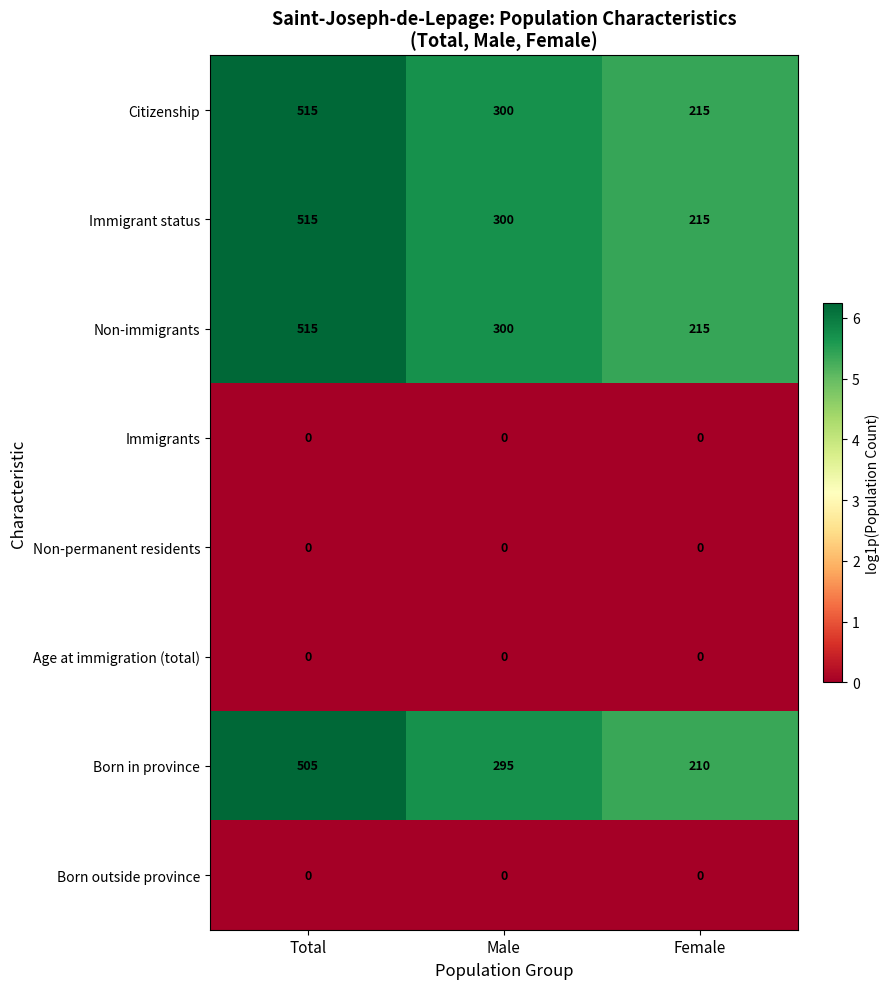

Reading left to right, what are all the values shown in this chart?

Citizenship: 515	300	215
Immigrant status: 515	300	215
Non-immigrants: 515	300	215
Immigrants: 0	0	0
Non-permanent residents: 0	0	0
Age at immigration (total): 0	0	0
Born in province: 505	295	210
Born outside province: 0	0	0